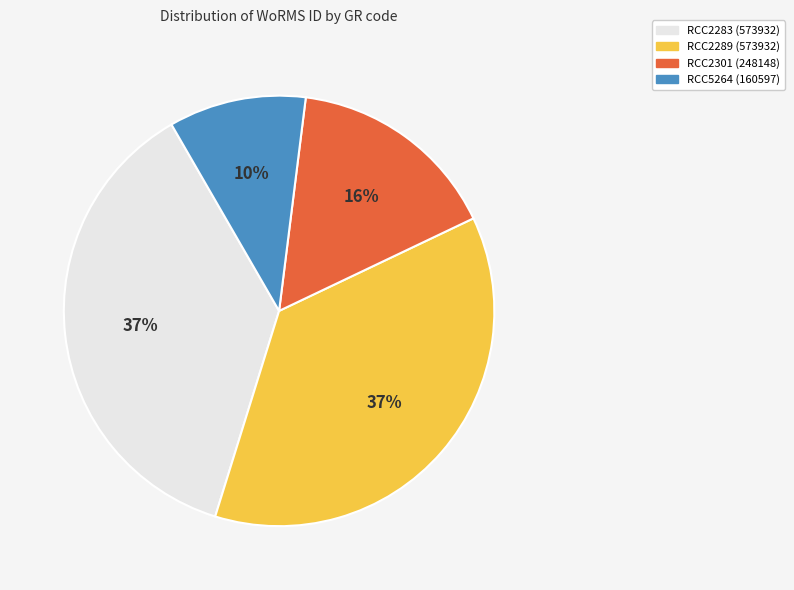

Which slice is the smallest?

RCC5264